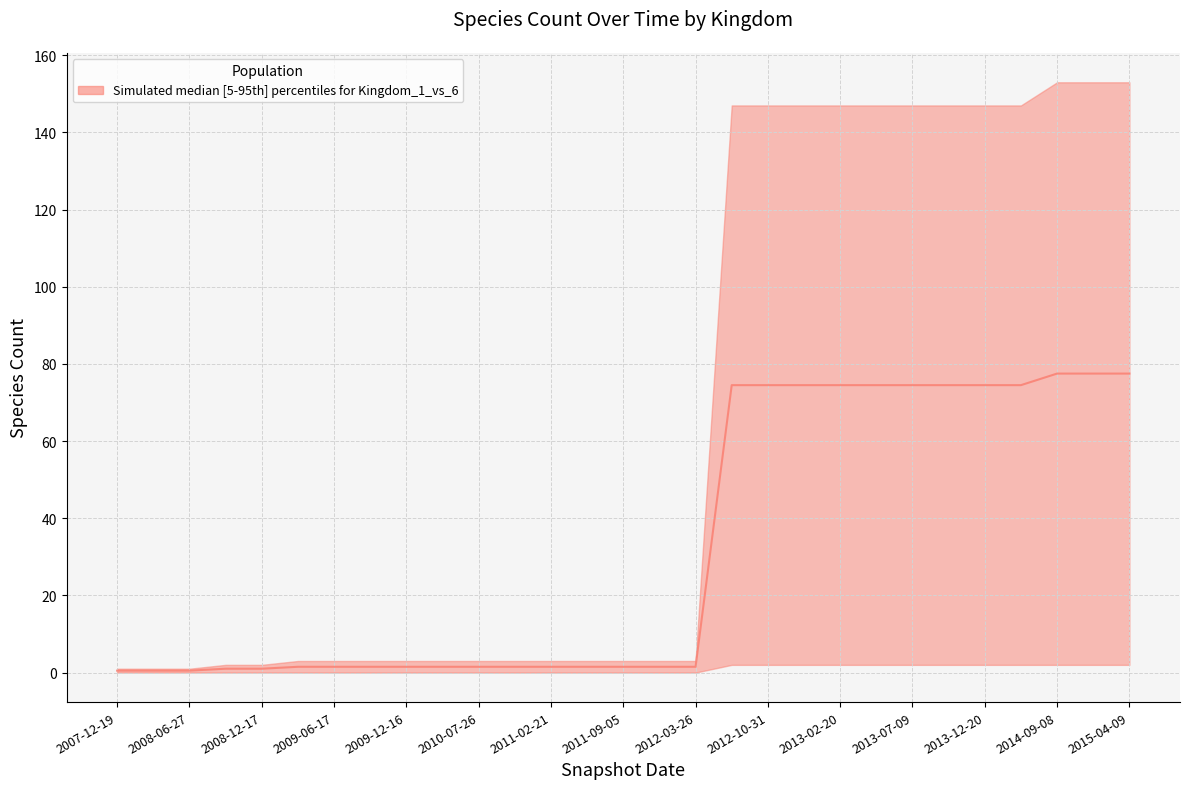

Rank the categories by value from lowest to highest.

2007-12-19, 2008-04-01, 2008-06-27, 2008-10-10, 2008-12-17, 2009-04-06, 2009-06-17, 2009-09-25, 2009-12-16, 2010-04-01, 2010-07-26, 2010-11-17, 2011-02-21, 2011-06-10, 2011-09-05, 2012-01-18, 2012-03-26, 2012-07-13, 2012-10-31, 2012-12-11, 2013-02-20, 2013-05-21, 2013-07-09, 2013-09-10, 2013-12-20, 2014-03-28, 2014-09-08, 2015-01-19, 2015-04-09